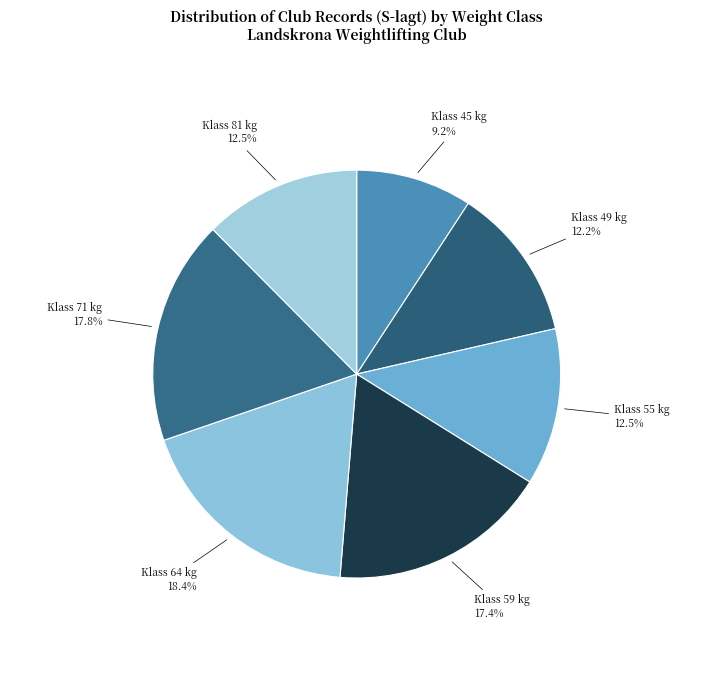

Which slice is the smallest?

Klass 45 kg